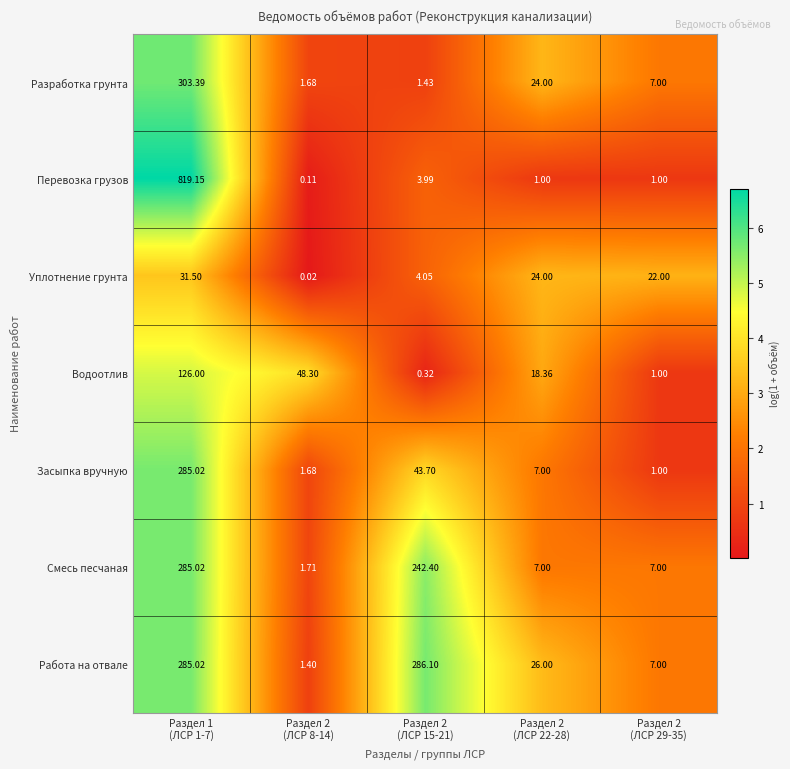

Which series has the largest total across all categories?

Перевозка грузов